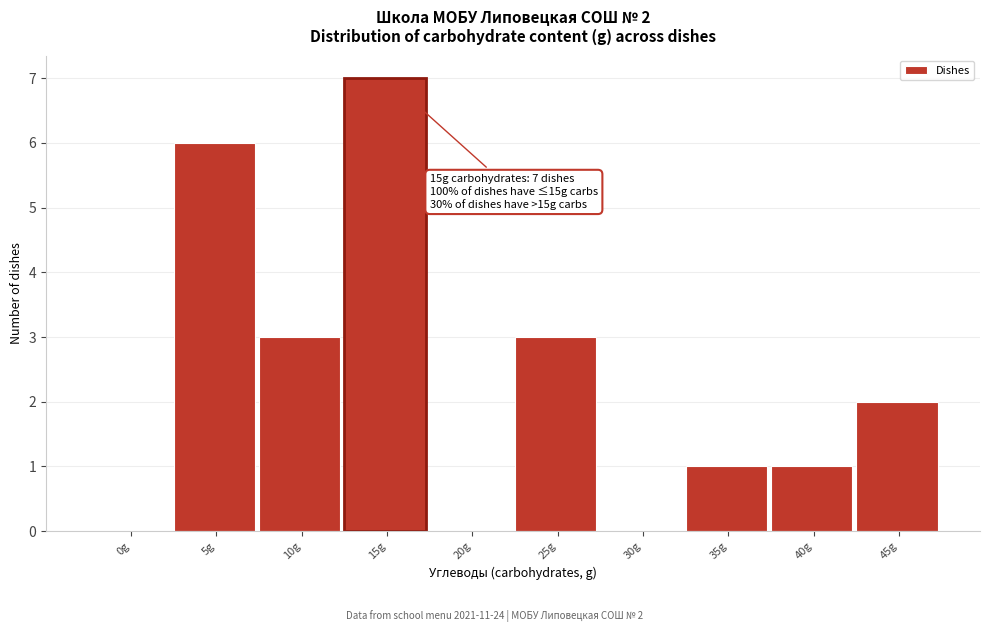

Reading left to right, extract all data points from this chart.

0g=0	5g=6	10g=3	15g=7	20g=0	25g=3	30g=0	35g=1	40g=1	45g=2